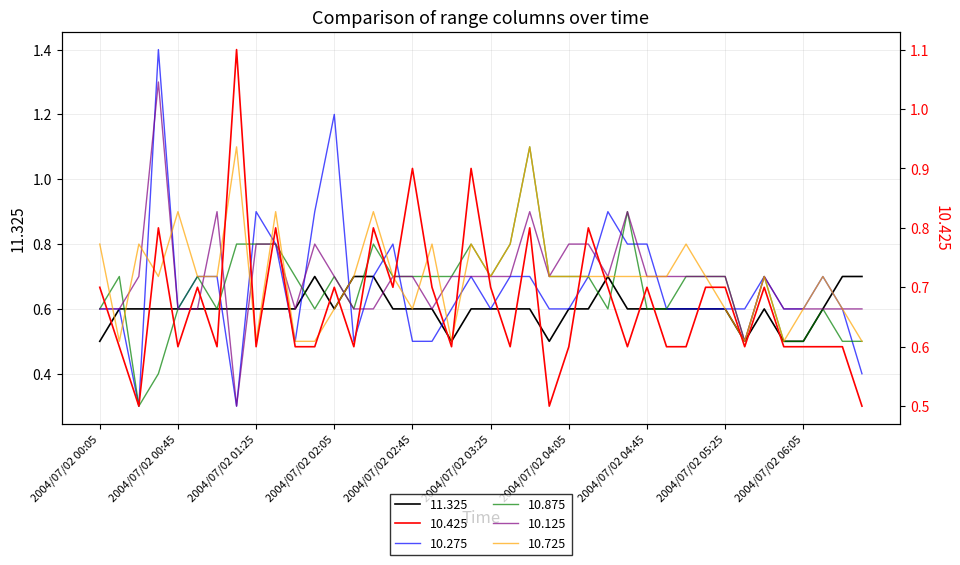

What is the difference between the maximum and minimum values in the 10.425 series?

0.6